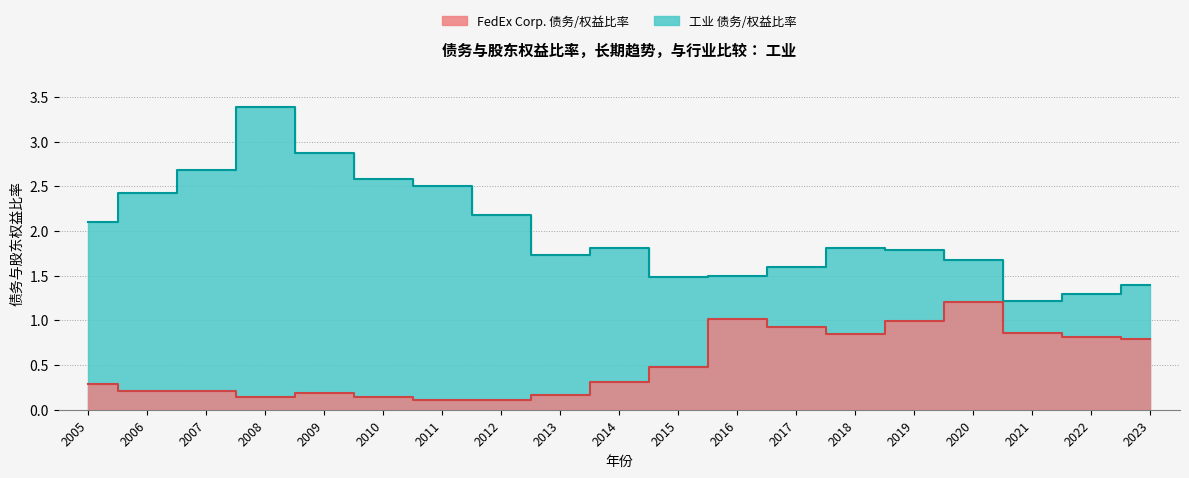

What is the difference between the highest and lowest values at 2019?

0.8